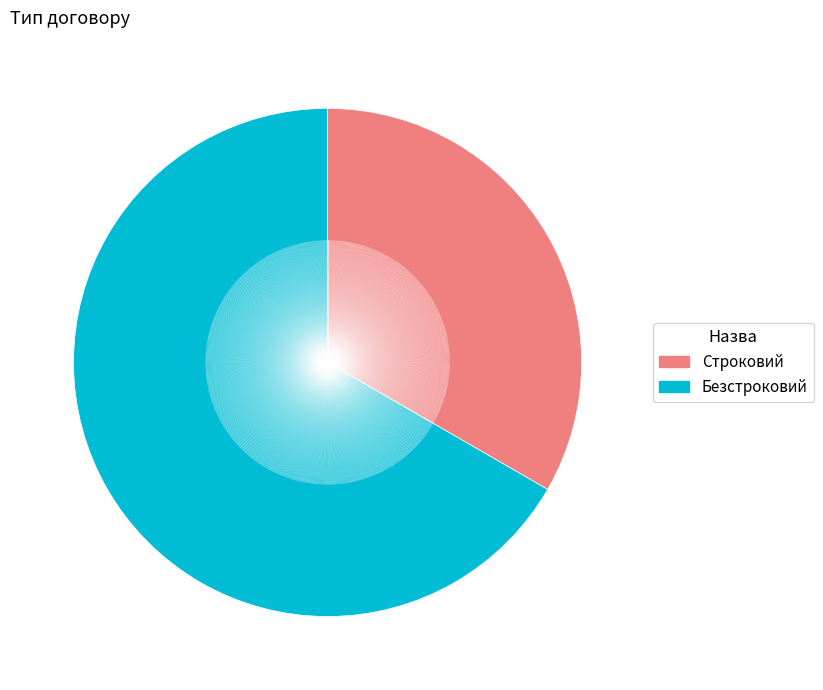

Rank the categories by value from lowest to highest.

Строковий, Безстроковий